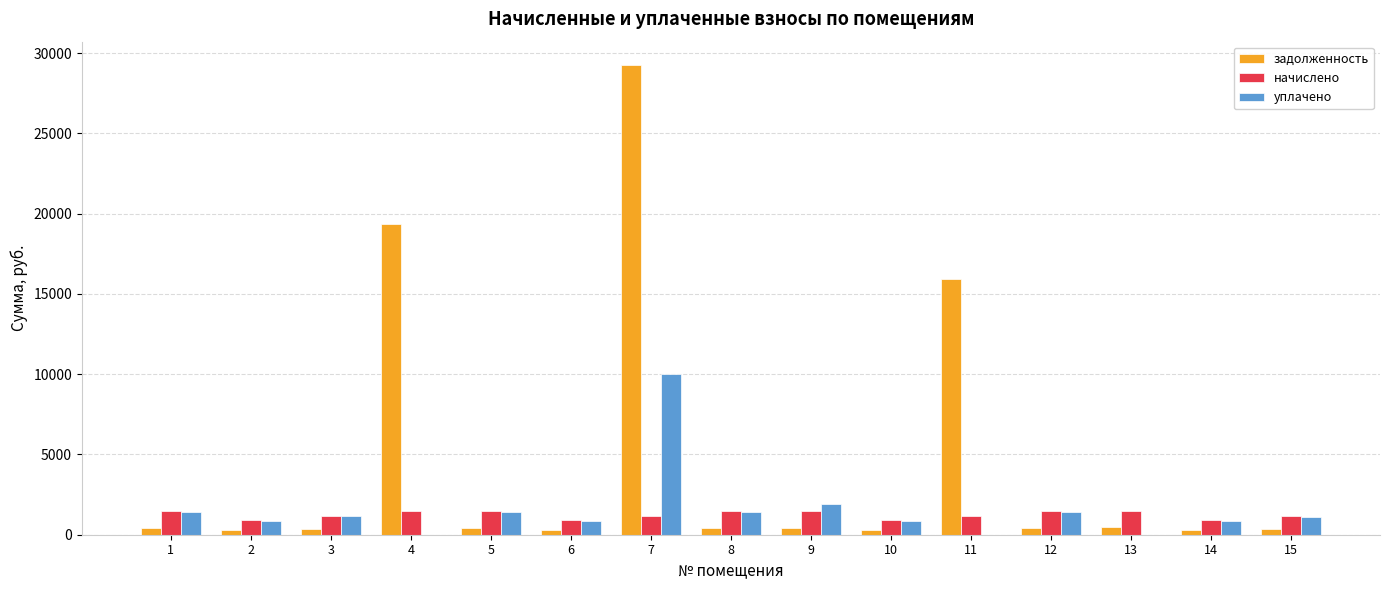

Read the начислено value at 1.

1479.8